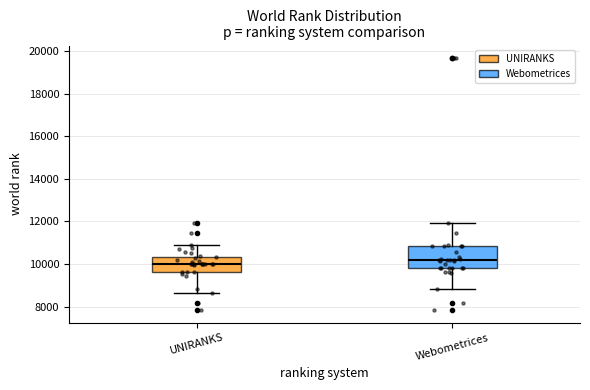

Where does the upper whisker of the box for Webometrices end on the y-axis? The values are not printed on the chart, so give them approximately, as read against the axis.

12000